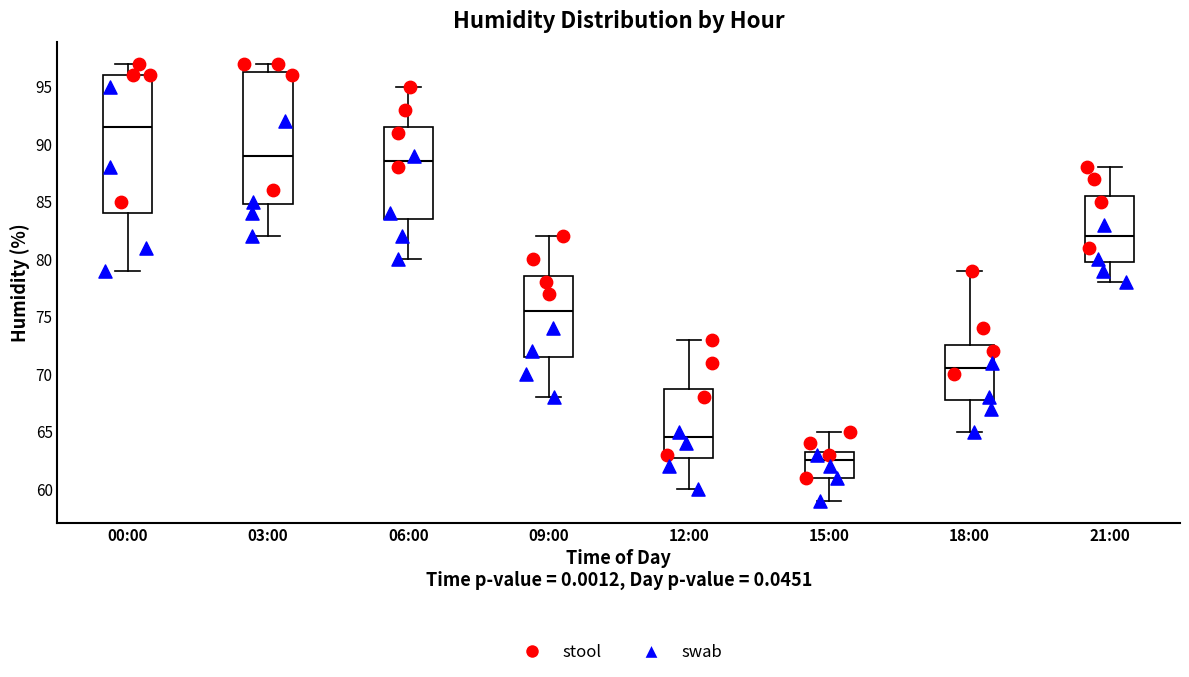

Which box is the tallest, from its lower edge to its upper edge?

00:00